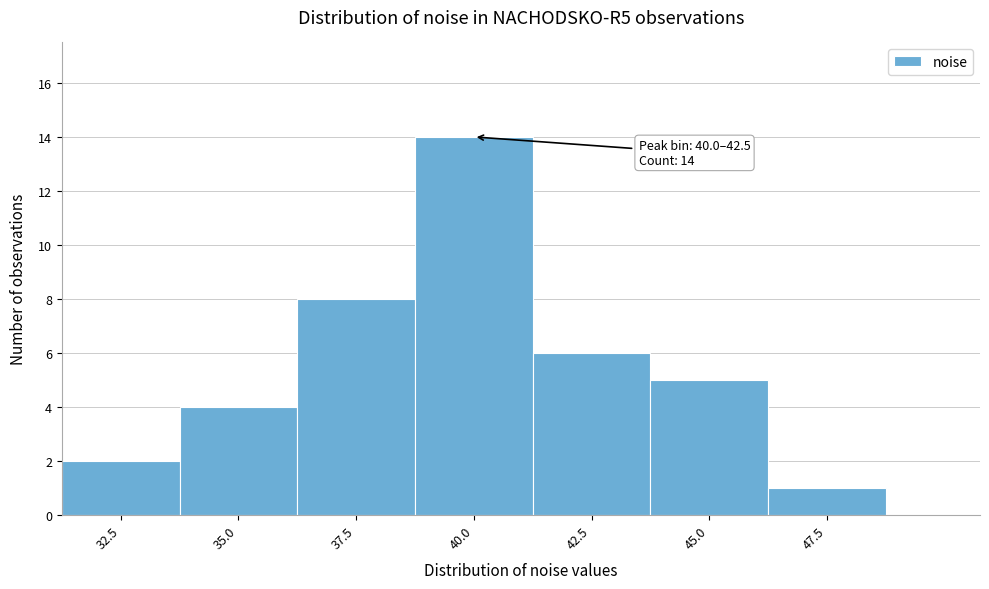

Reading left to right, transcribe all the data shown in this chart.

32.5=2	35.0=4	37.5=8	40.0=14	42.5=6	45.0=5	47.5=1